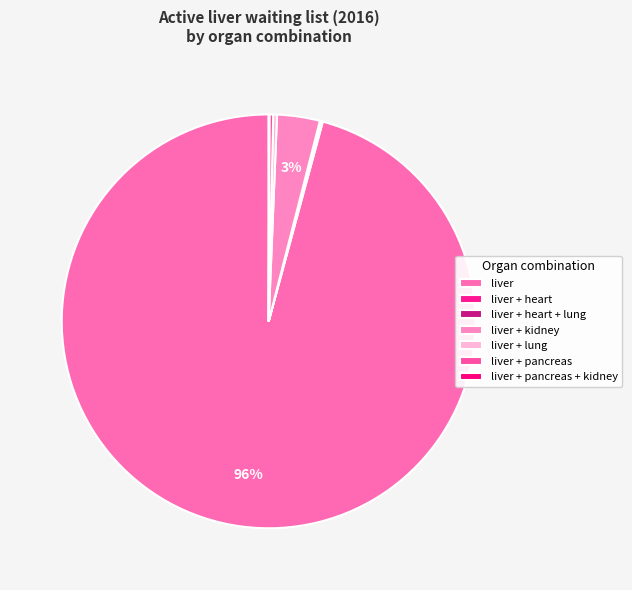

How many segments does this pie chart have?

7